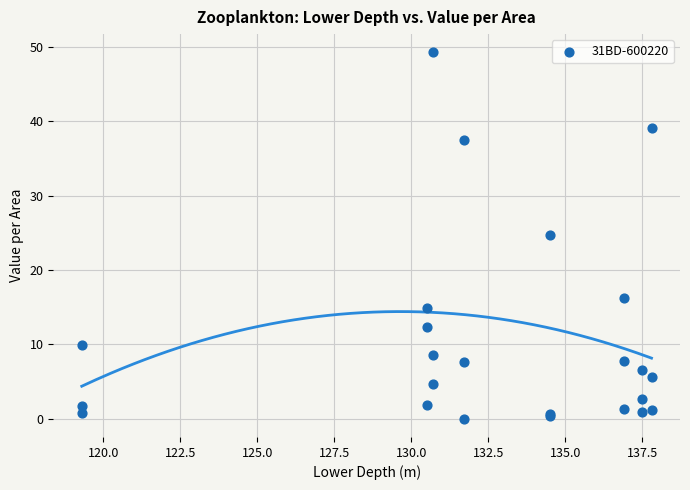

What Y value in the scatter plot is closest to 24?

24.7